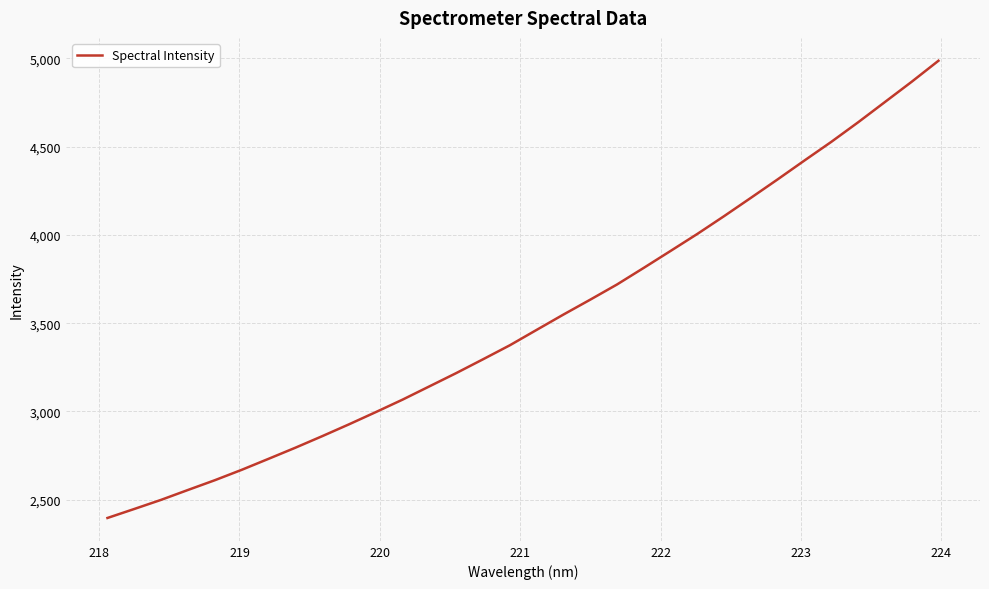

What is the sum of all values?

112513.0